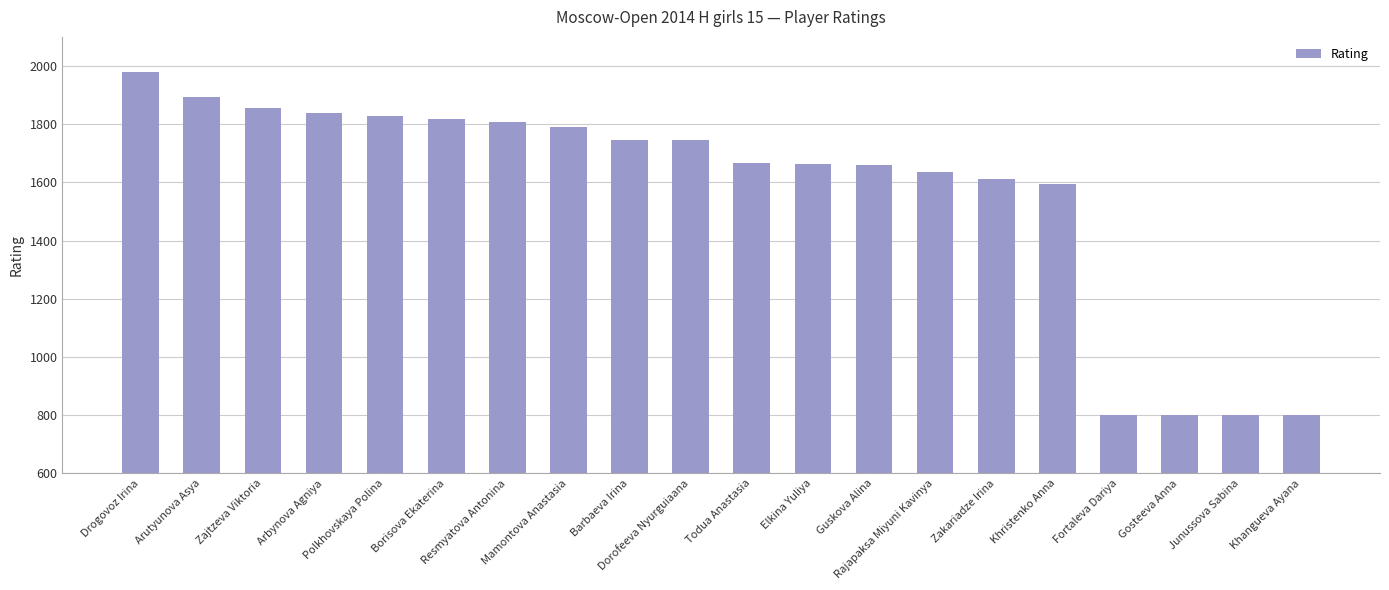

What is the sum of the values at Elkina Yuliya and Todua Anastasia?

3328